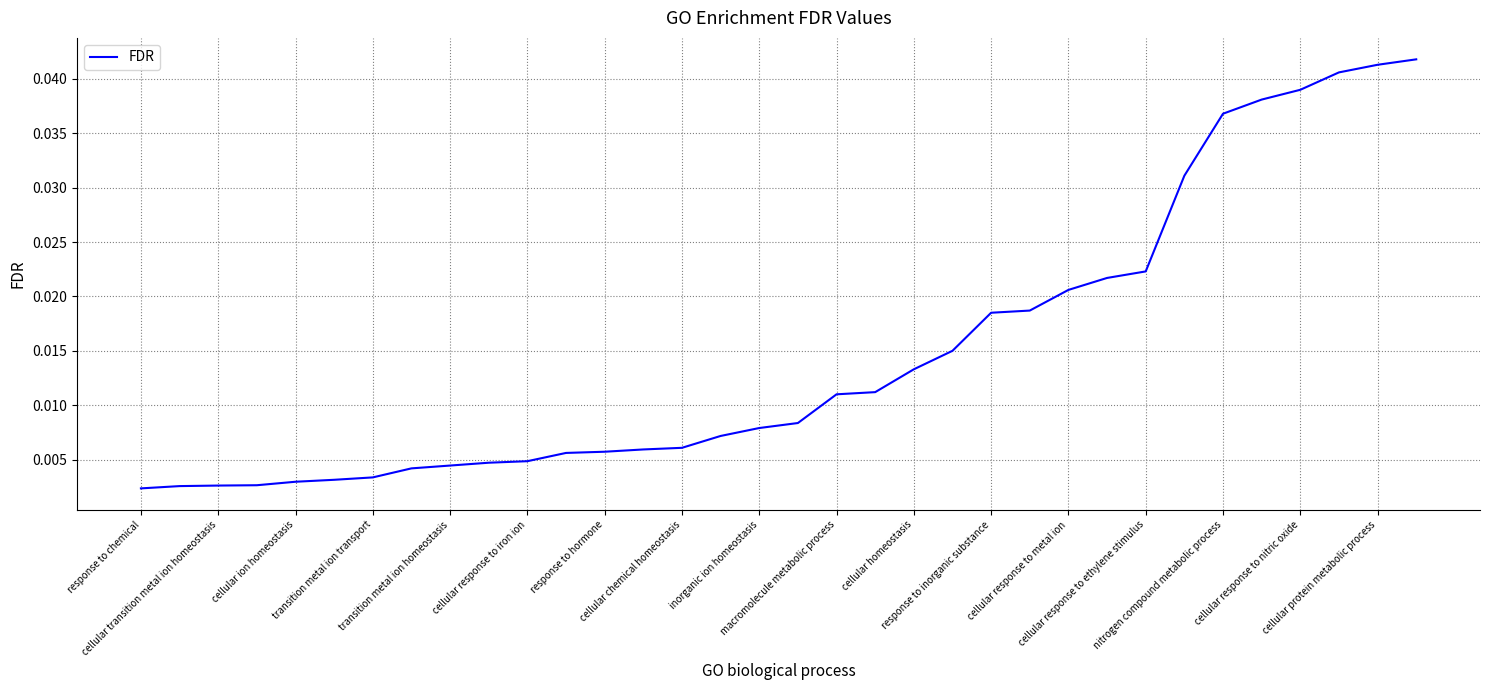

Is this an area chart (filled region under the line)?

No